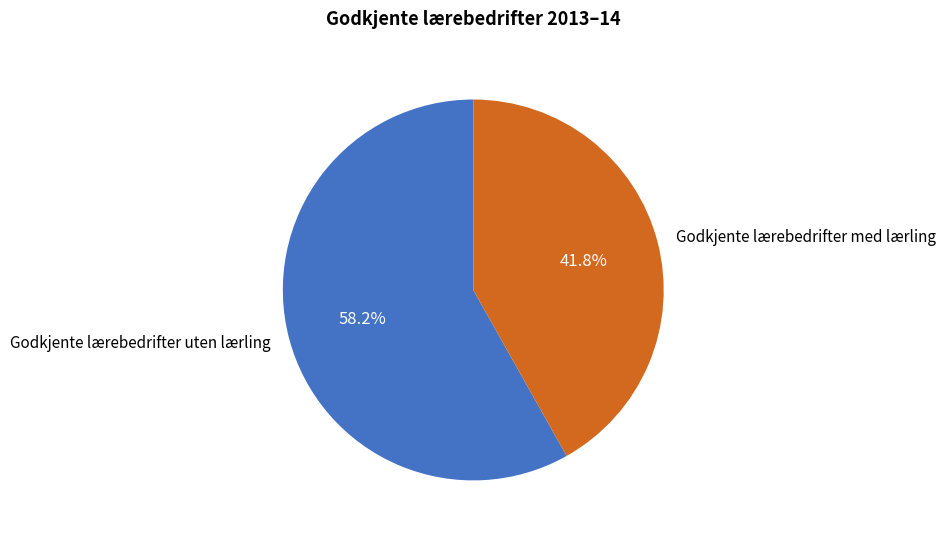

What portion of the pie excludes Godkjente lærebedrifter med lærling?

58.2%